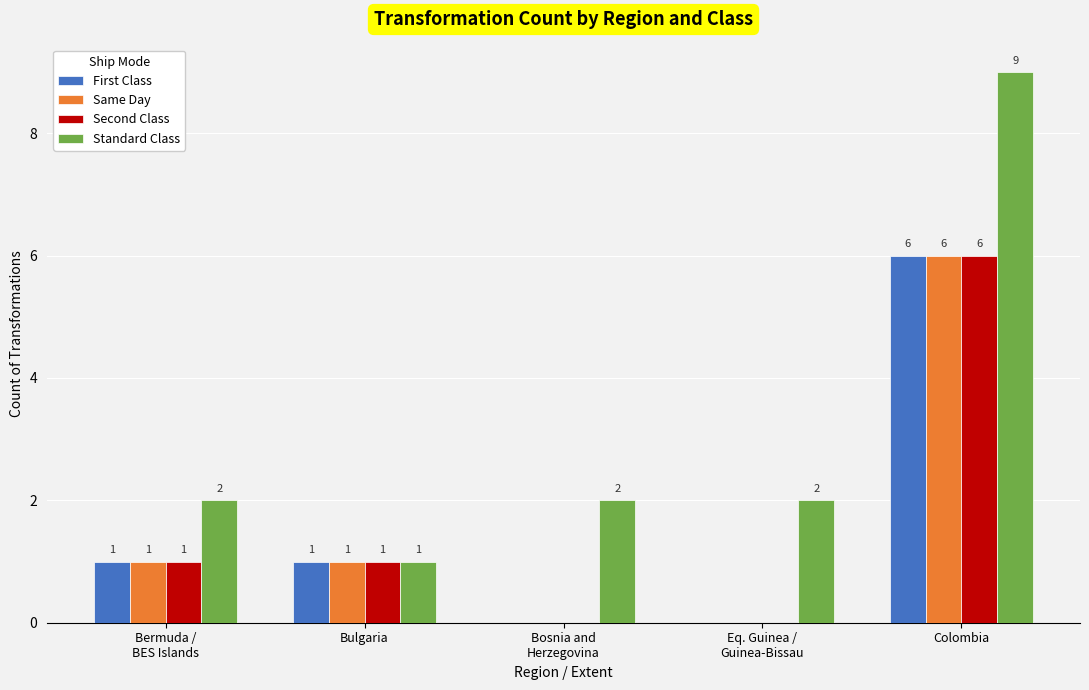

Read the First Class value at Bulgaria.

1